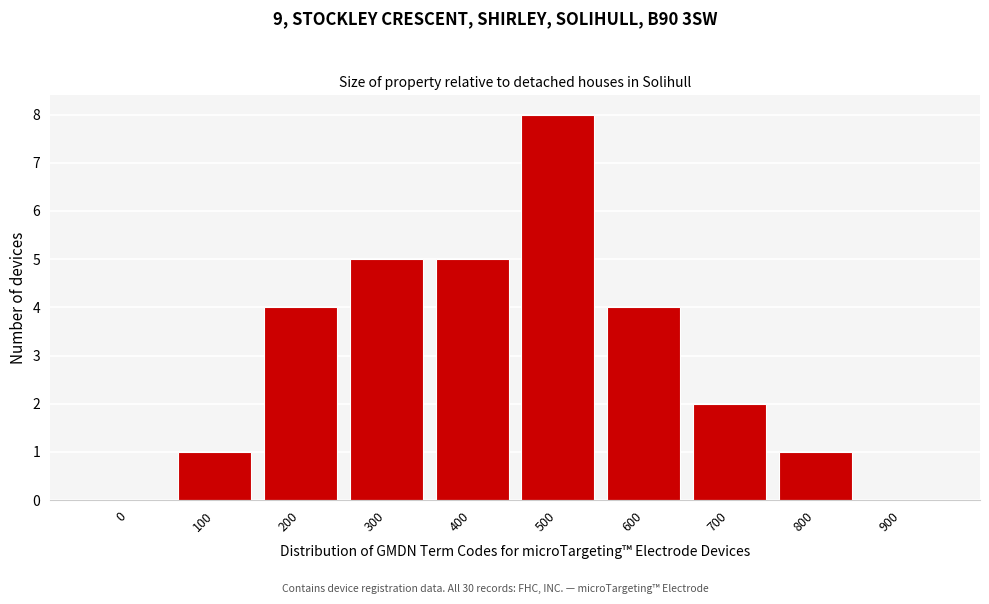

Reading left to right, transcribe all the data shown in this chart.

0=0	100=1	200=4	300=5	400=5	500=8	600=4	700=2	800=1	900=0